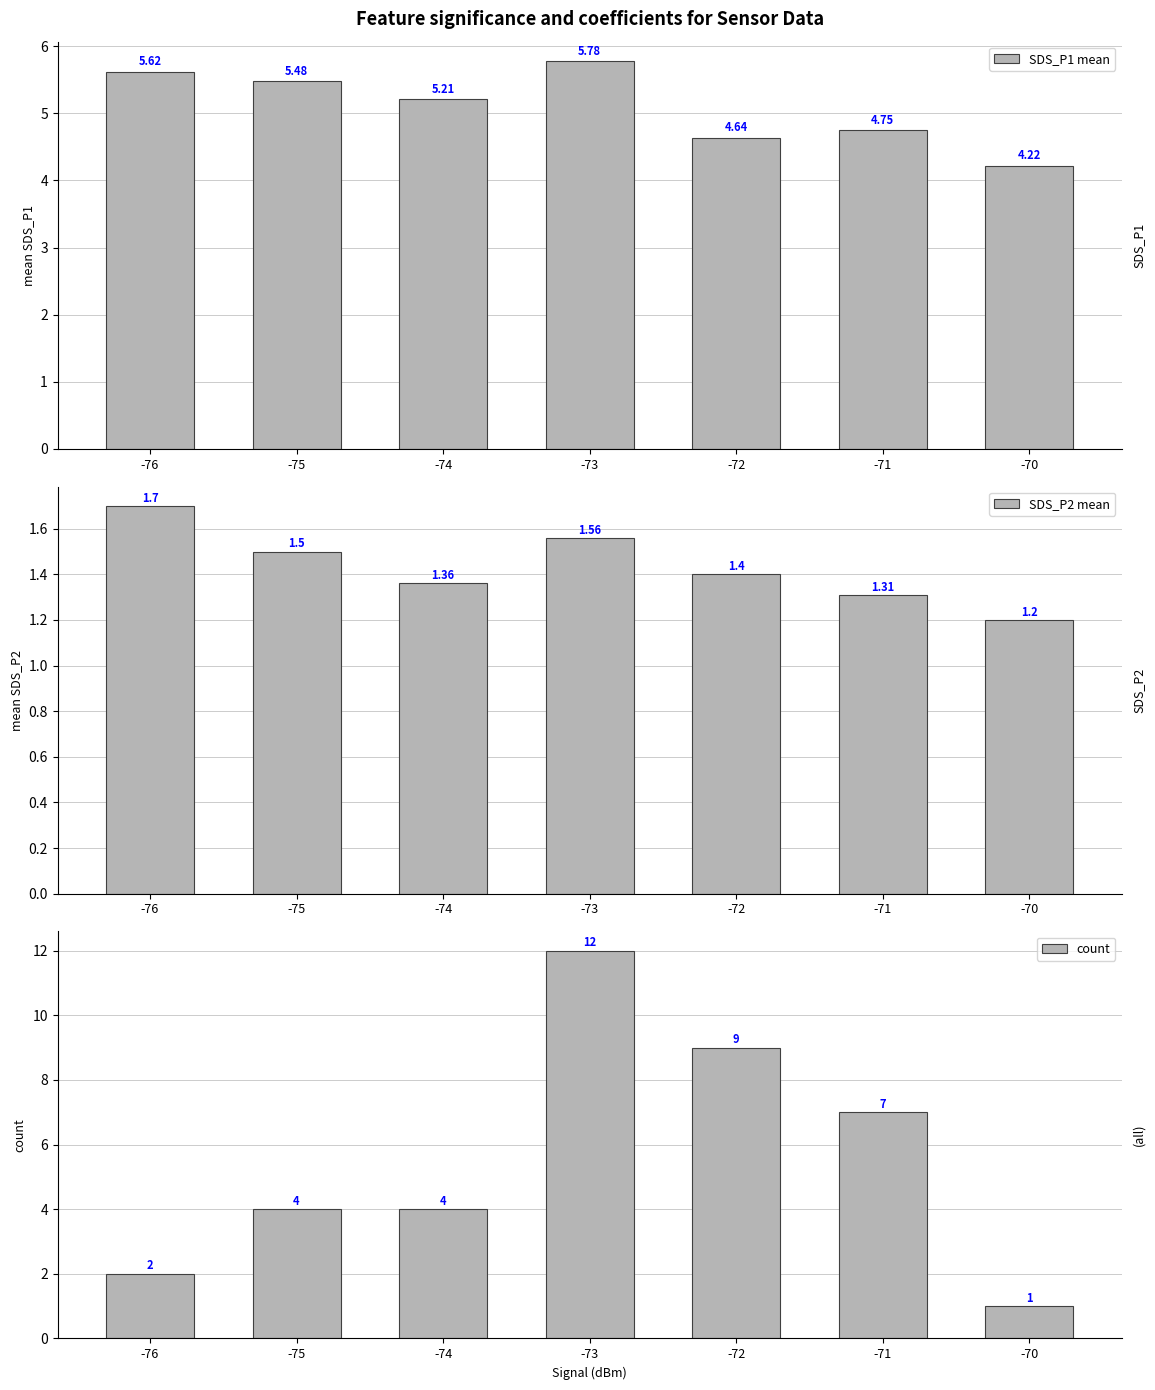

The count series shows 2.0 at -76. True or false?

True